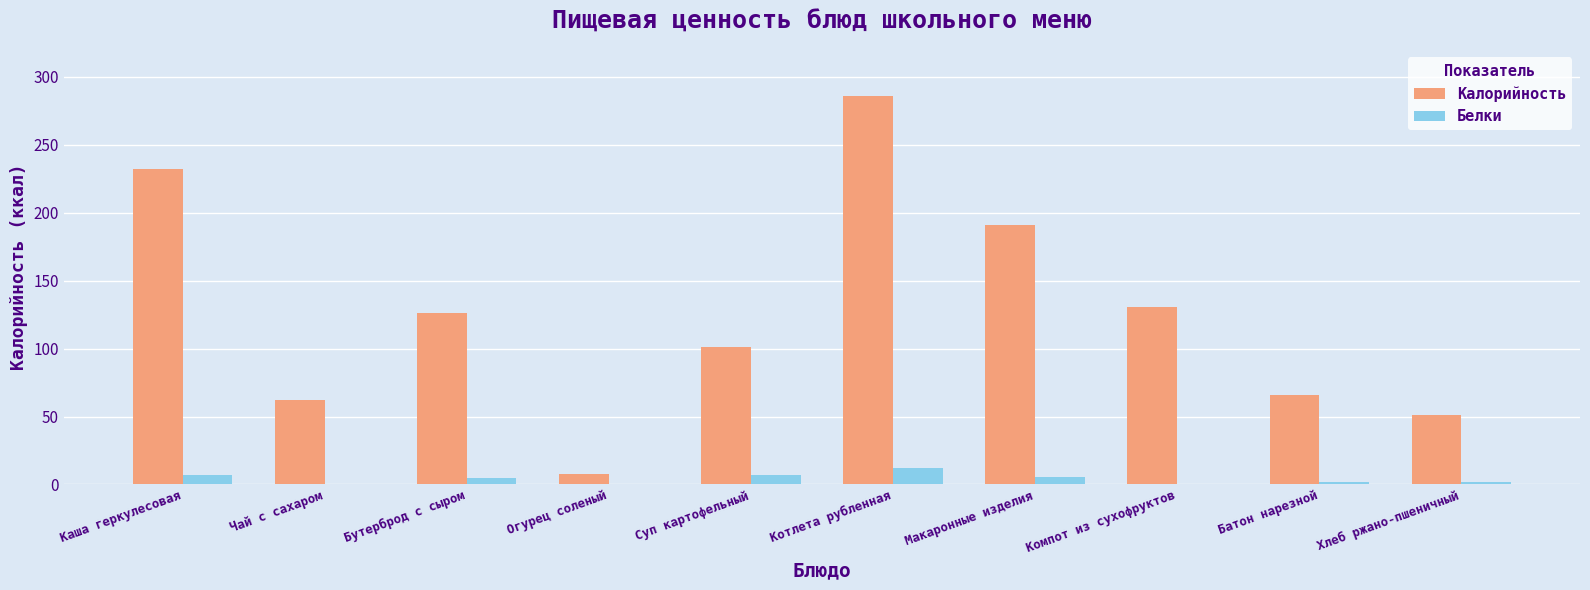

Are the bars horizontal?

No